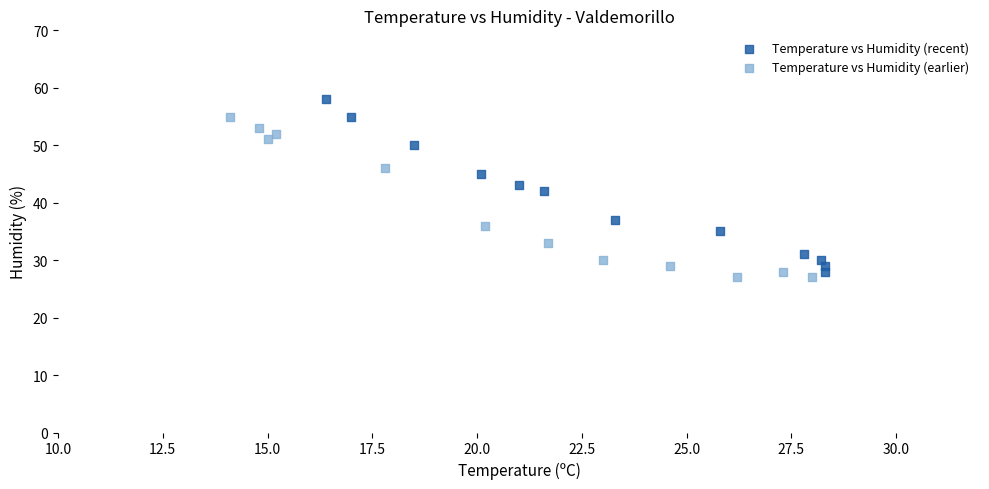

Which series reaches the maximum Y coordinate?

Temperature vs Humidity (recent)